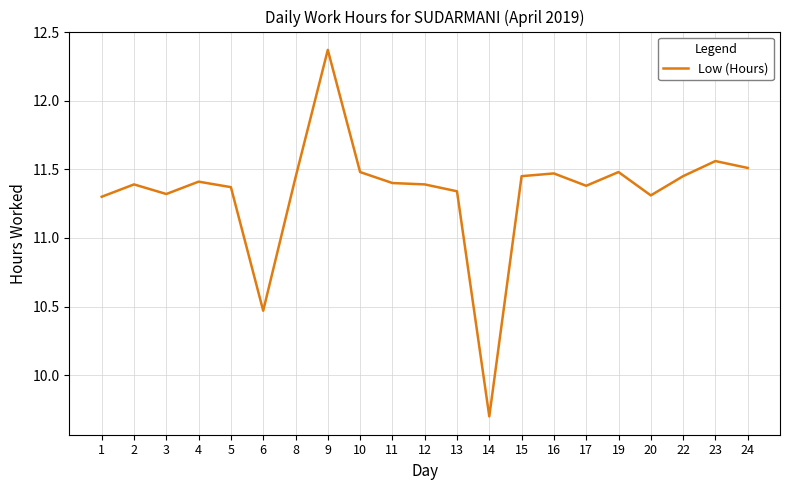

The chart shows a value of 11.4 at 5. True or false?

True